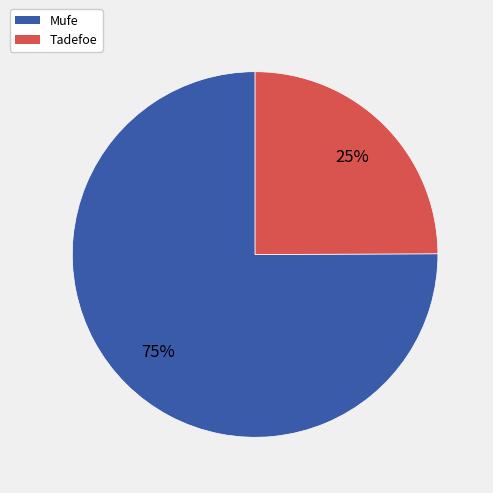

Is Mufe the majority of the pie?

Yes